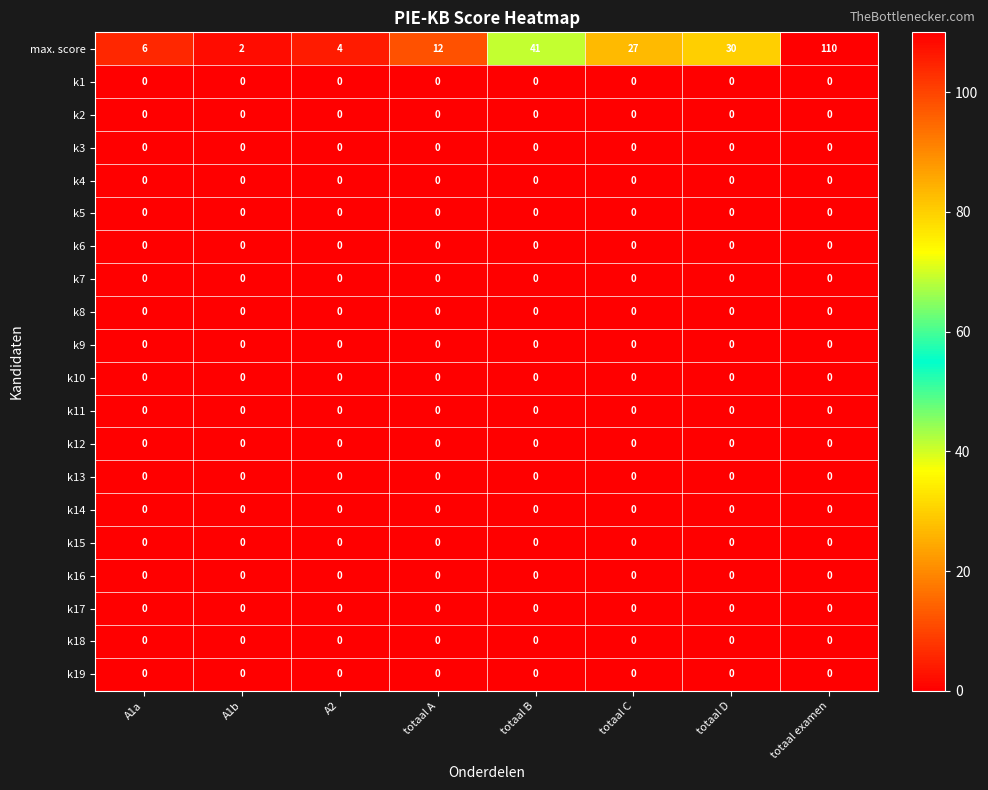

The k6 series shows 0 at totaal C. True or false?

True